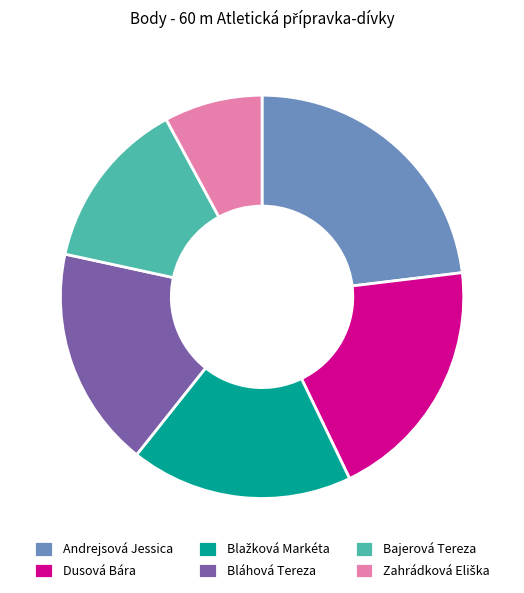

What is the ratio of the value at Bláhová Tereza to the value at Bajerová Tereza?

1.3